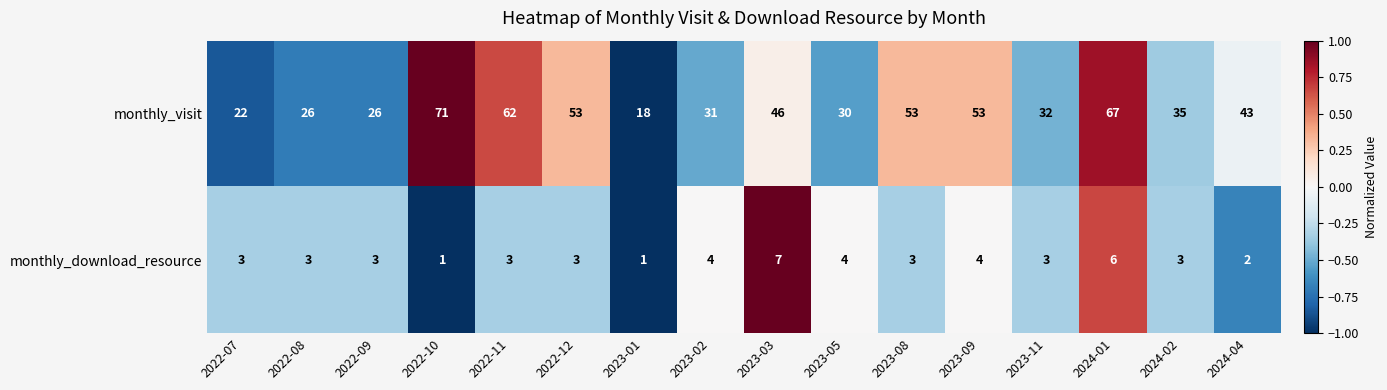

What is the difference between the maximum and minimum values in the monthly_visit series?

53